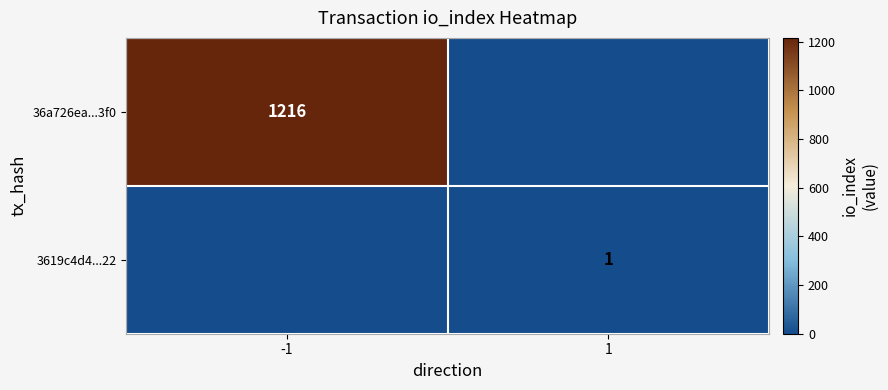

The 36a726ea...3f0 series shows 300 at -1. True or false?

False